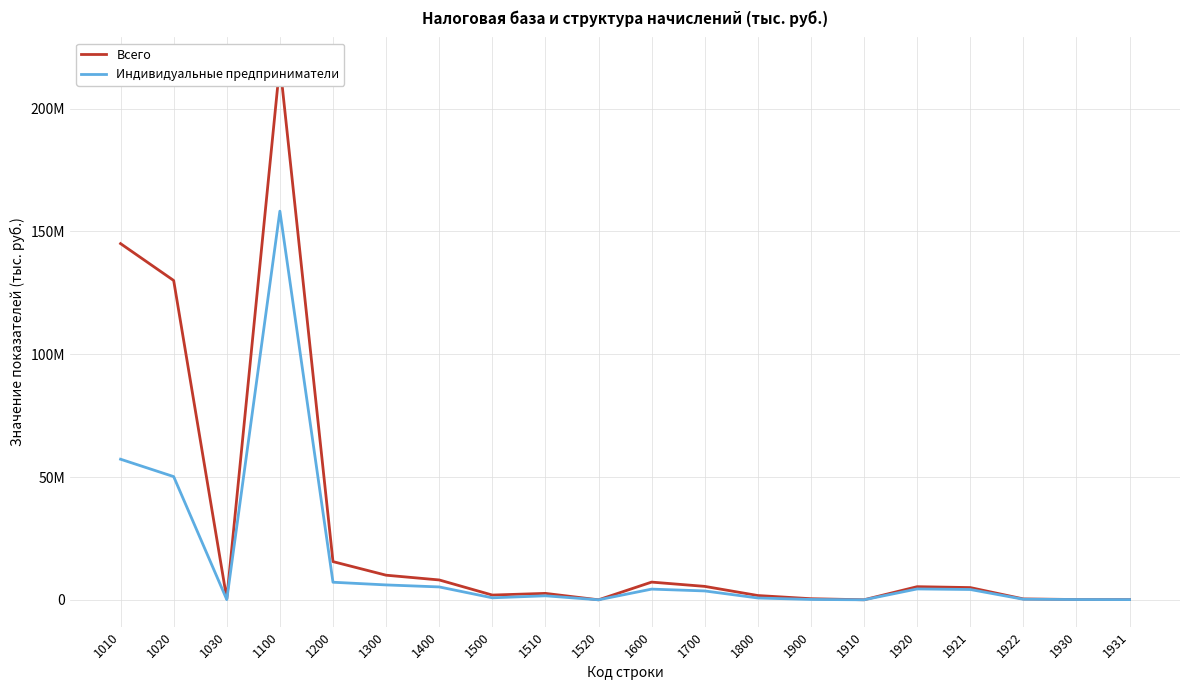

Reading left to right, what are all the values shown in this chart?

Всего: 145027391	130018935	421074	218085624	15552622	10021849	8086320	1935529	2618594	66	7210057	5467659	1742398	447666	16451	5345380	4981744	363636	112648	86459
Индивидуальные предприниматели: 57246404	50164216	88483	158243759	7158093	6061980	5245827	816153	1633093	66	4355569	3612668	742901	144776	6863	4424919	4199070	225849	112648	86459